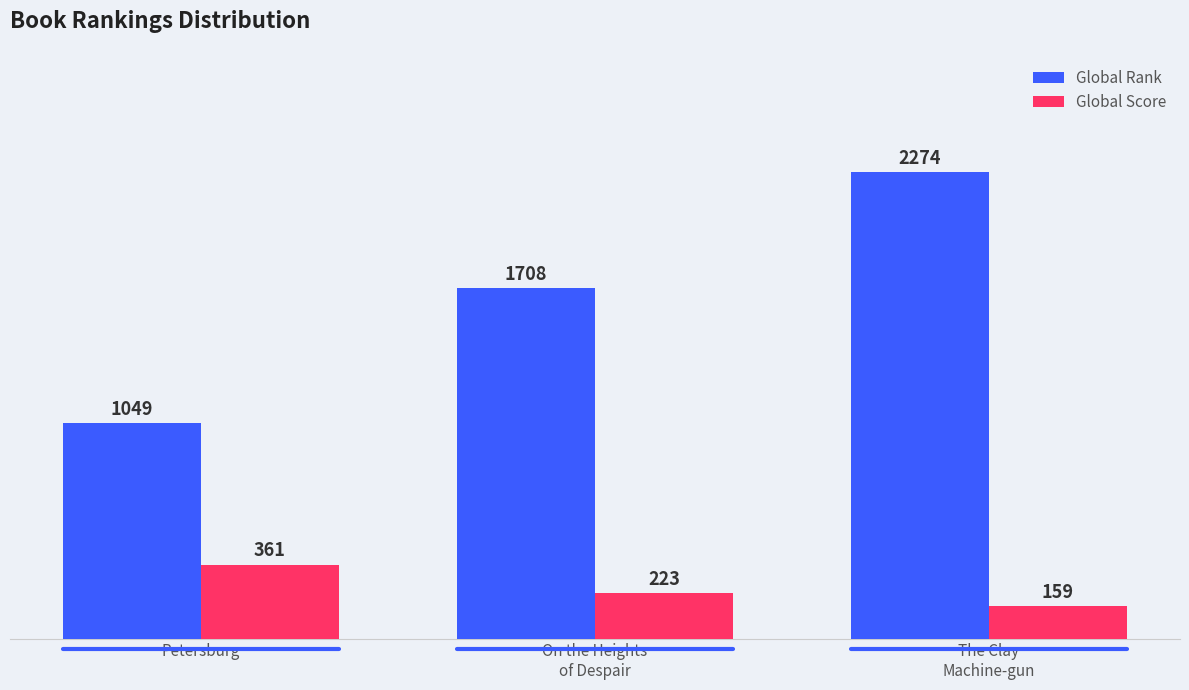

How many bars are there in each group?

2